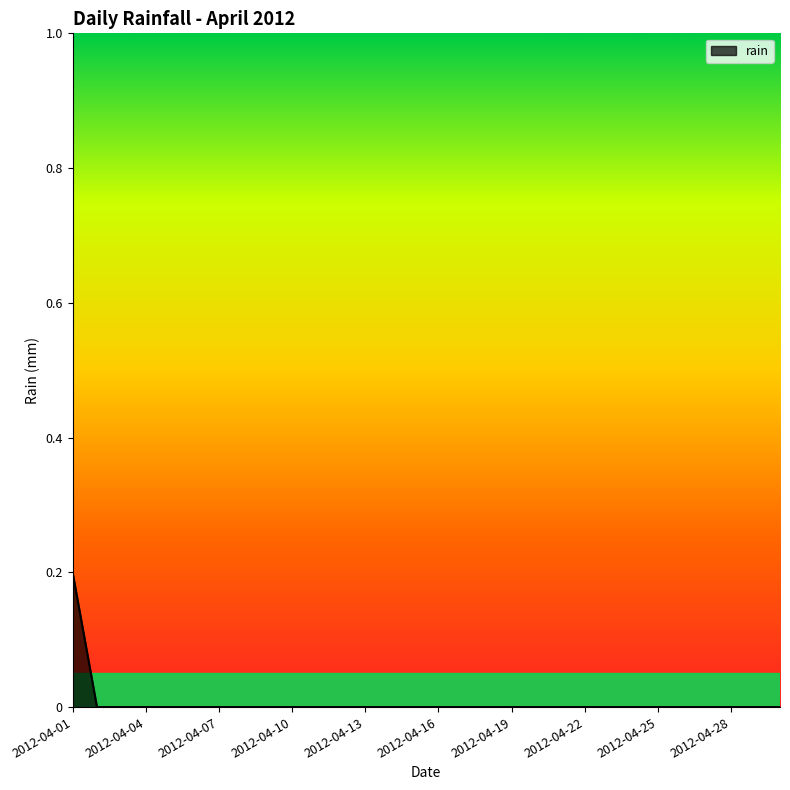

How many categories are shown in the chart?

30